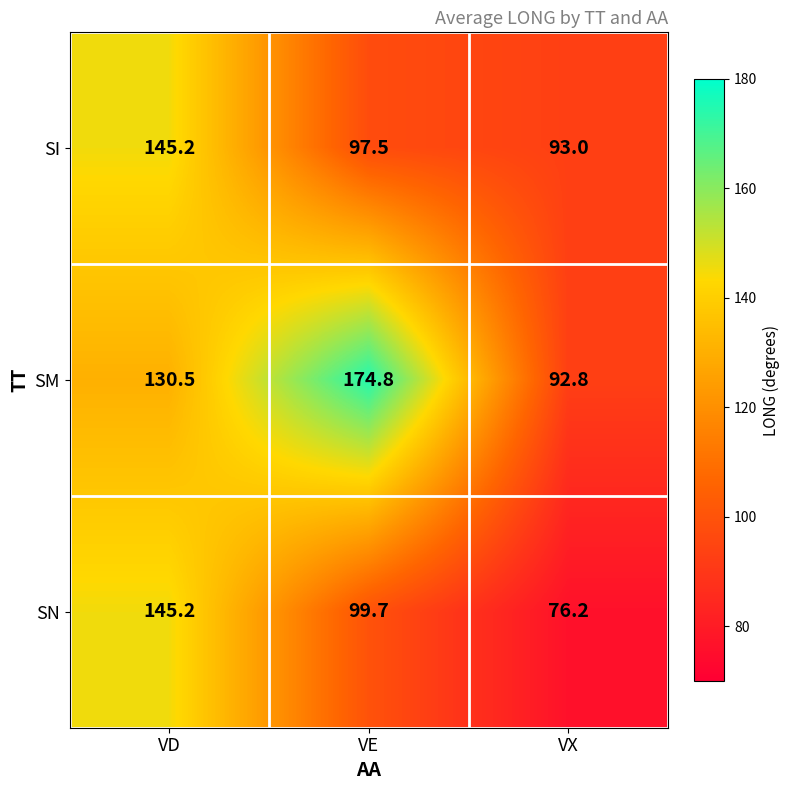

What is the difference between the second highest and minimum values in the SI series?

4.5